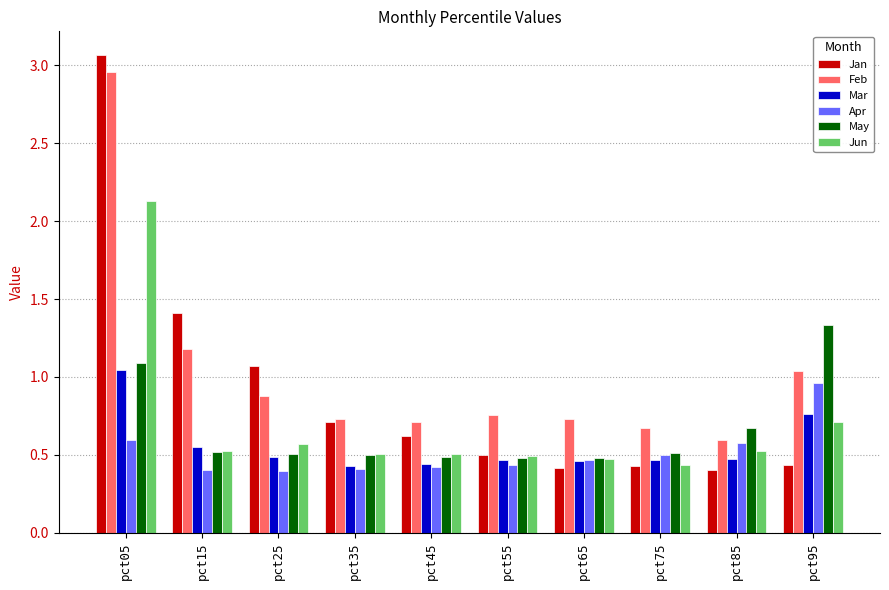

The value of Mar at pct45 is 0.6. True or false?

False